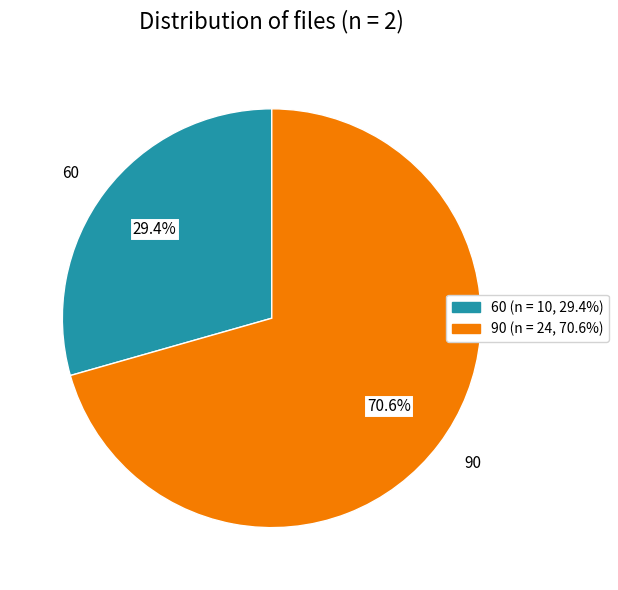

The 90 slice represents 84% of the pie. True or false?

False